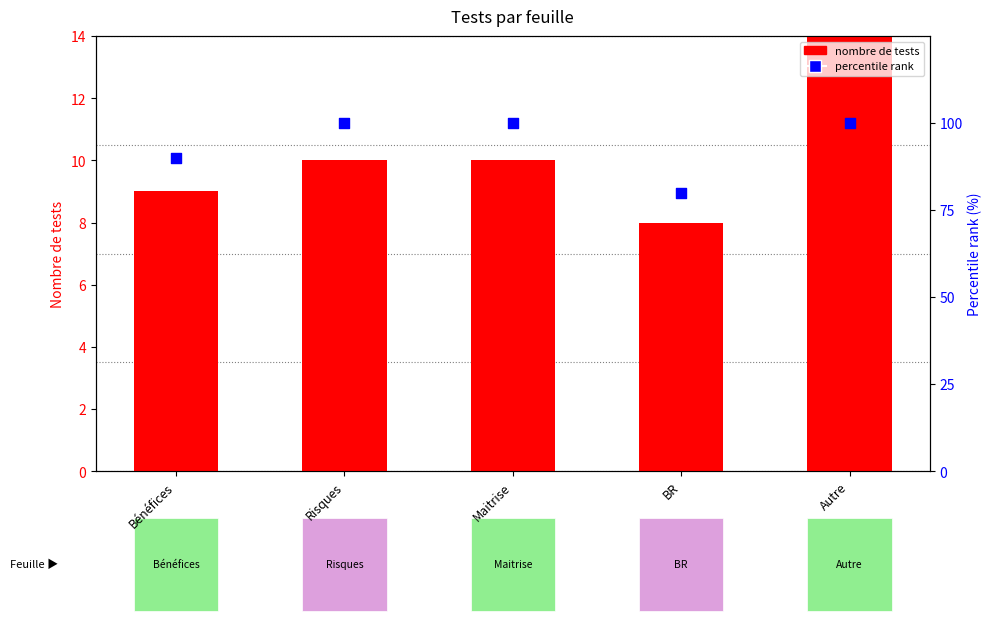

Which series contains the lowest Y value?

nombre de tests